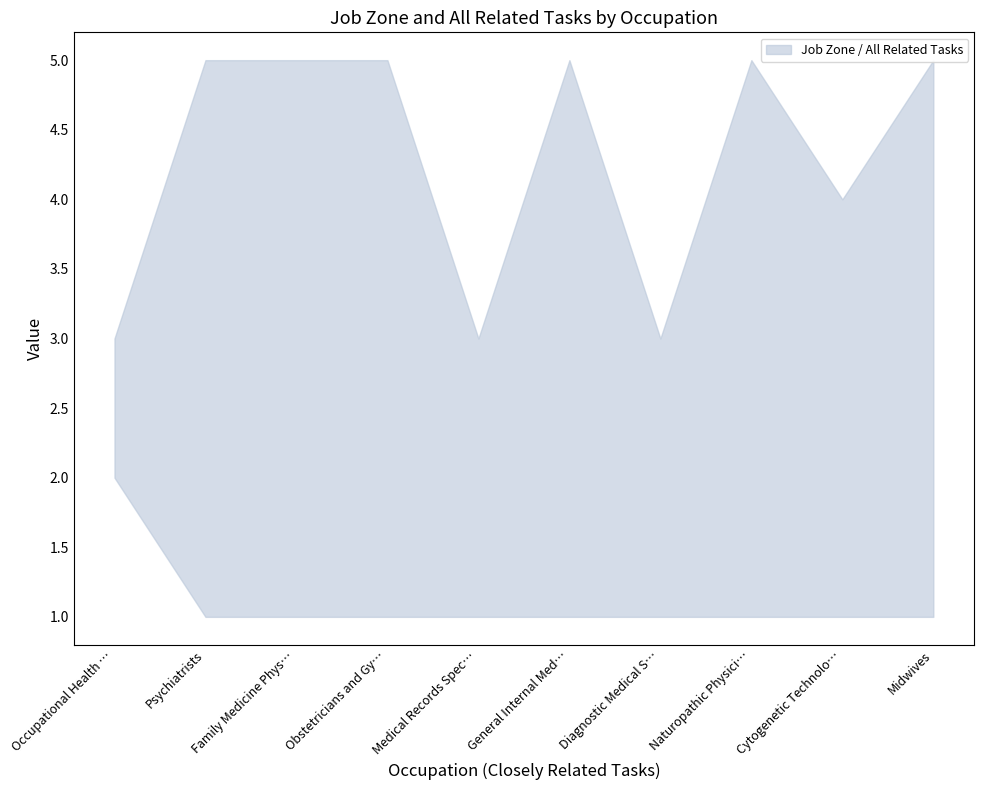

What is the sum of all All Related Tasks values?

11